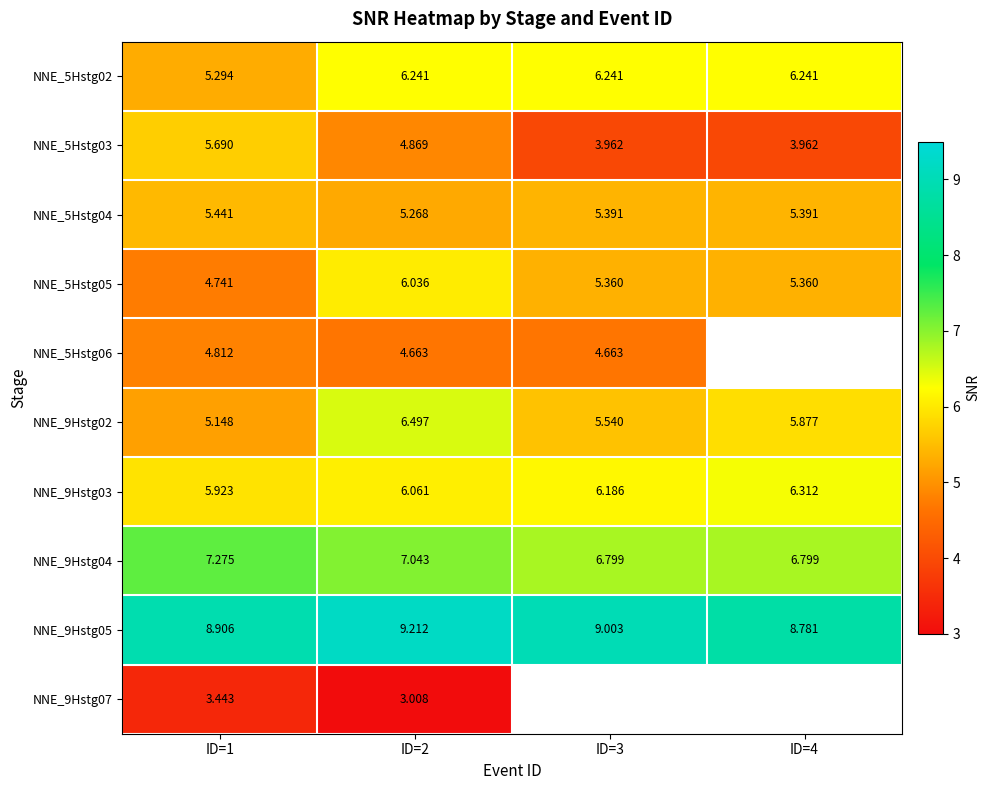

Is the value of NNE_5Hstg02 at ID=4 greater than the value of NNE_5Hstg06 at ID=2?

Yes